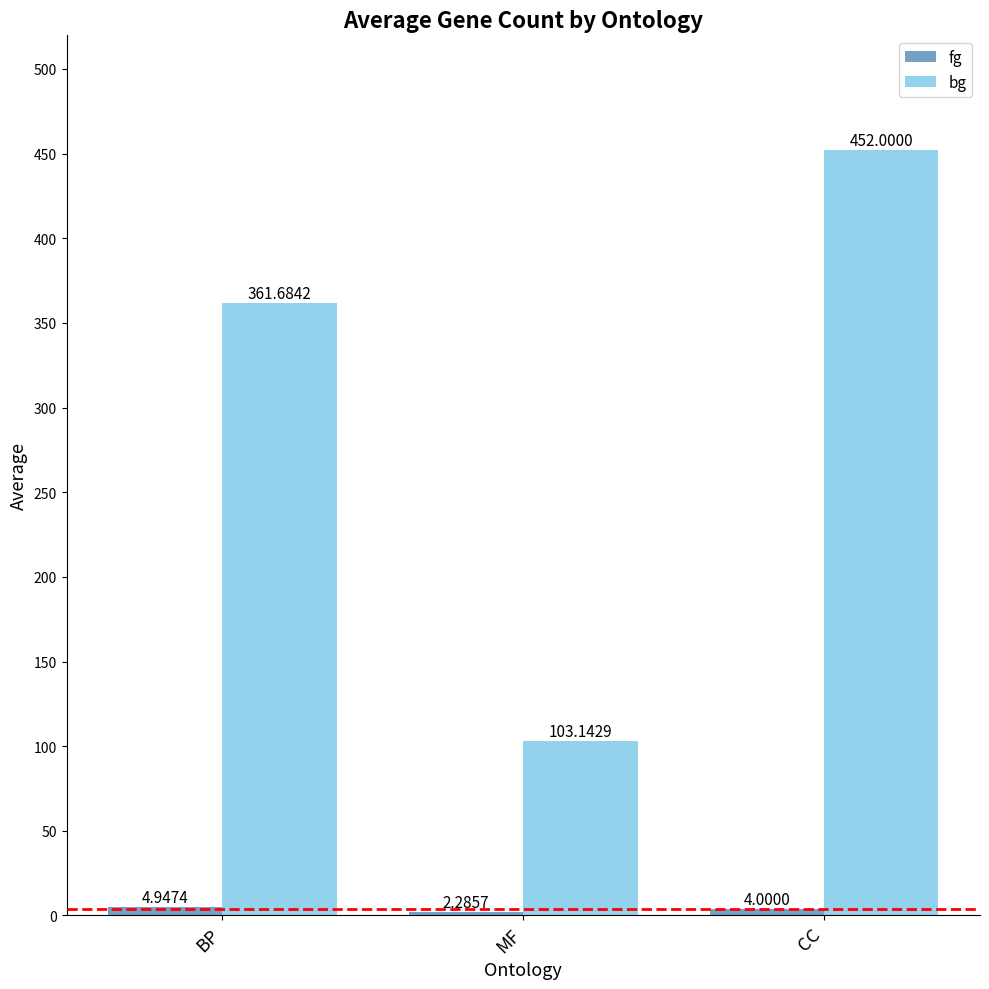

How many values in the bg series exceed 361?

2